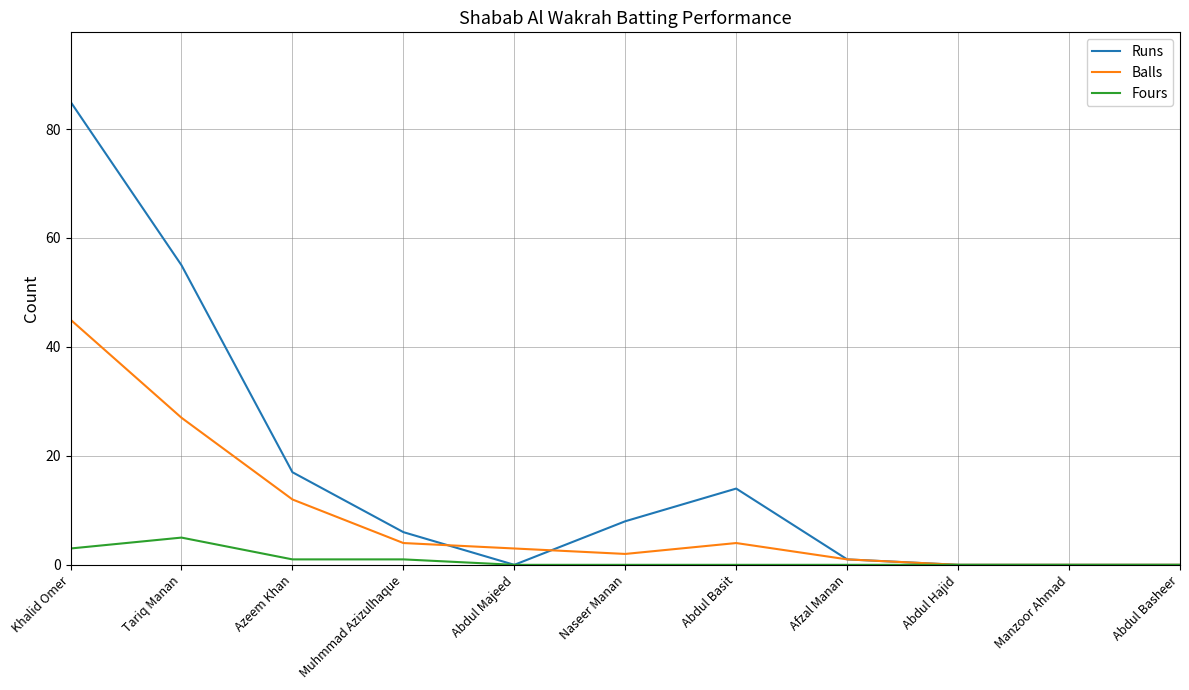

Reading left to right, extract all data points from this chart.

Runs: Khalid Omer=85	Tariq Manan=55	Azeem Khan=17	Muhmmad Azizulhaque=6	Abdul Majeed=0	Naseer Manan=8	Abdul Basit=14	Afzal Manan=1	Abdul Hajid=0	Manzoor Ahmad=0	Abdul Basheer=0
Balls: Khalid Omer=45	Tariq Manan=27	Azeem Khan=12	Muhmmad Azizulhaque=4	Abdul Majeed=3	Naseer Manan=2	Abdul Basit=4	Afzal Manan=1	Abdul Hajid=0	Manzoor Ahmad=0	Abdul Basheer=0
Fours: Khalid Omer=3	Tariq Manan=5	Azeem Khan=1	Muhmmad Azizulhaque=1	Abdul Majeed=0	Naseer Manan=0	Abdul Basit=0	Afzal Manan=0	Abdul Hajid=0	Manzoor Ahmad=0	Abdul Basheer=0